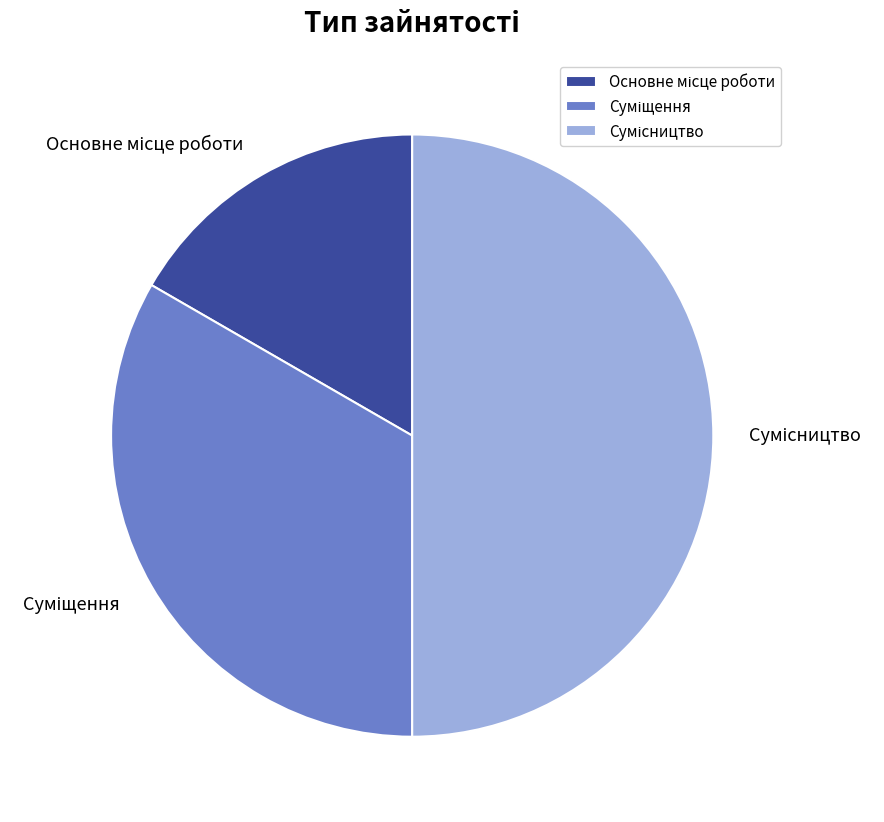

To the nearest percent, what is the difference between the Сумісництво and Основне місце роботи slice percentages?

33%